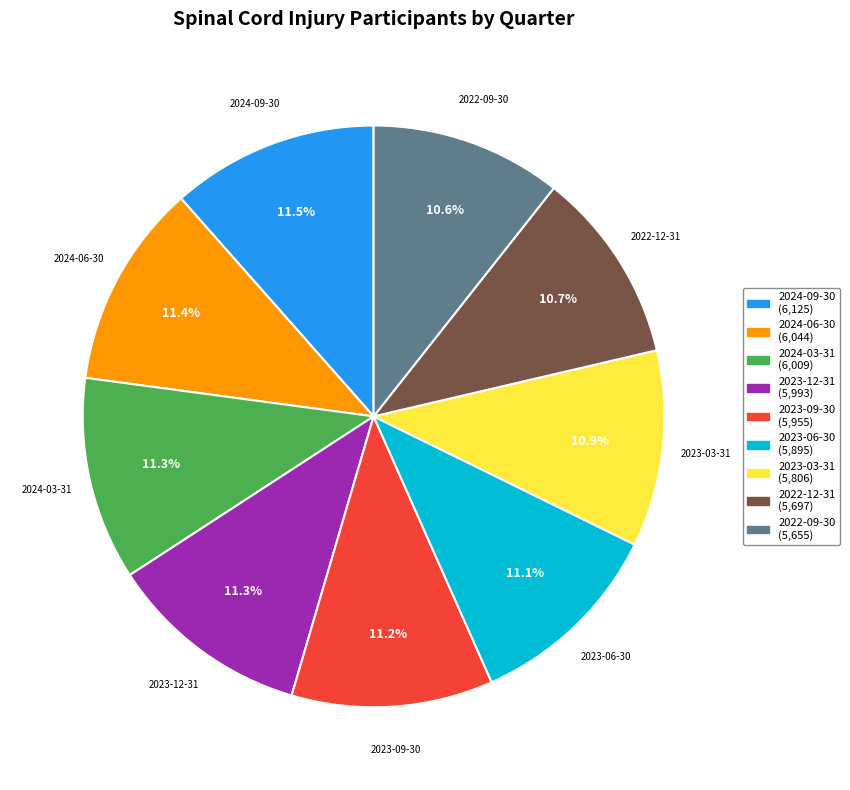

How many slices are in this pie chart?

9